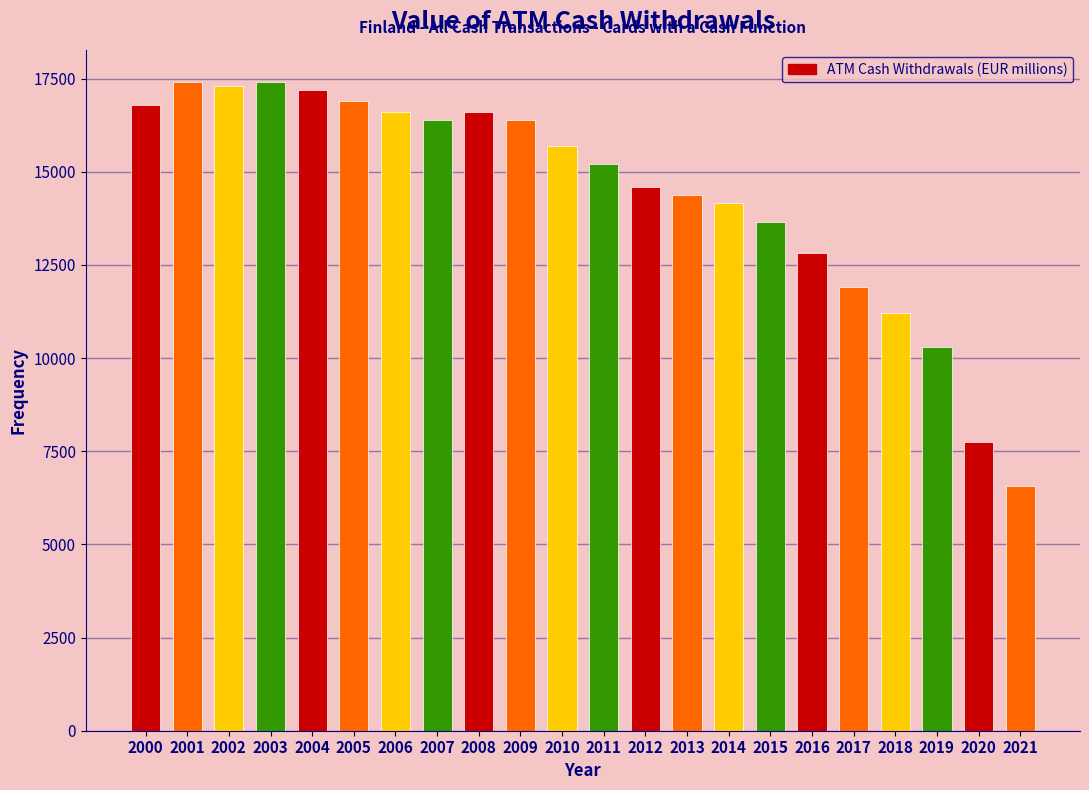

Reading right to left, what are all the values shown in this chart?

6560.5	7741.7	10302.5	11200.8	11916.3	12815.6	13649.7	14166.4	14367.0	14594.9	15200.0	15700.0	16400.0	16600.0	16400.0	16600.0	16900.0	17200.0	17400.0	17300.0	17400.0	16800.0